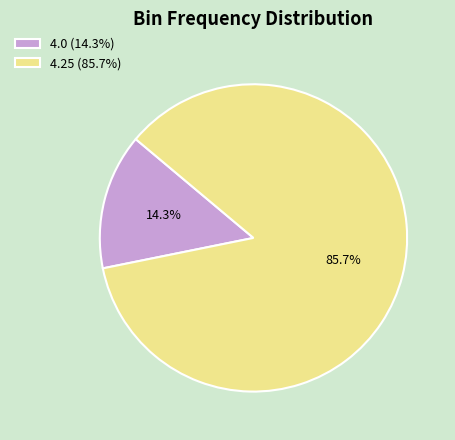

Count the number of slices in the pie.

2